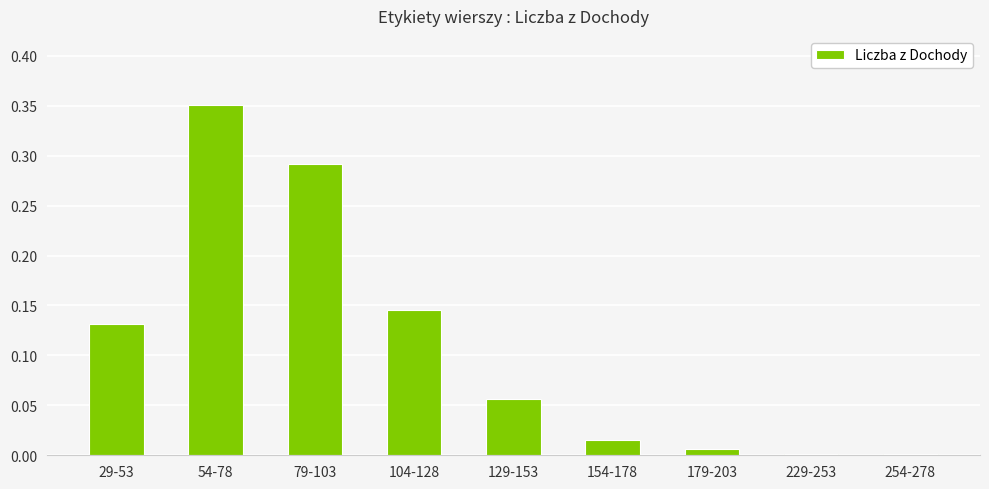

At which category does the chart reach its peak across all series?

54-78